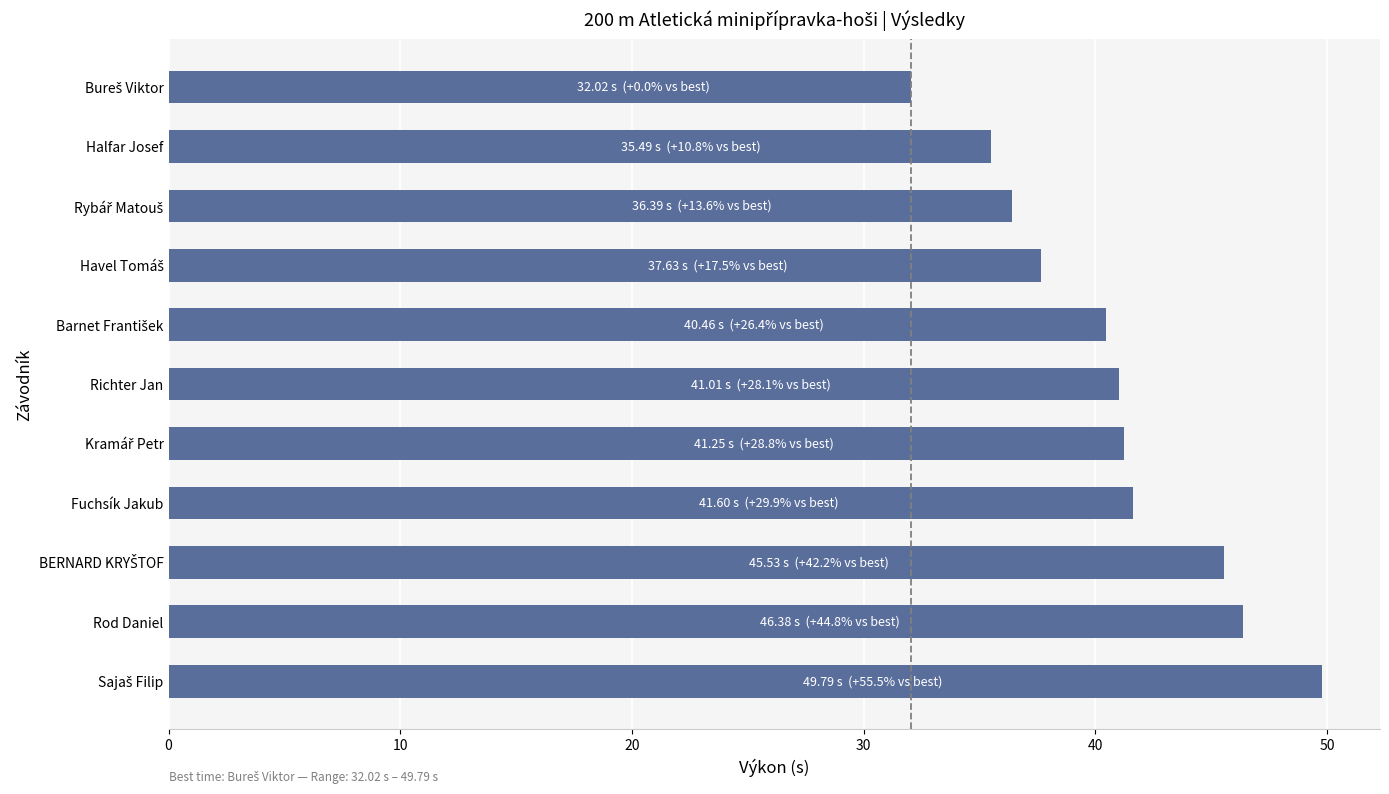

The chart shows a value of 41.0 at Richter Jan. True or false?

True